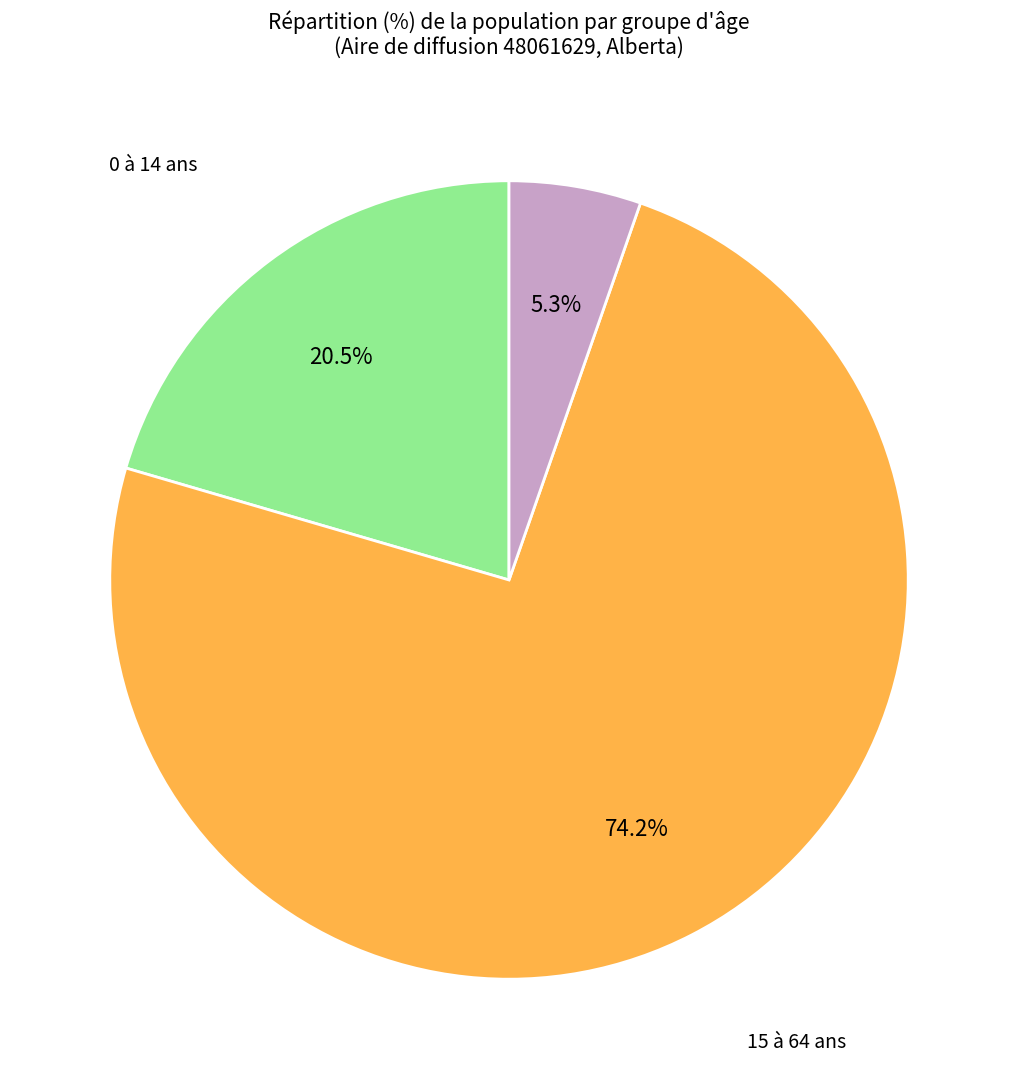

Which has a higher value, 0 à 14 ans or 65 ans et plus?

0 à 14 ans